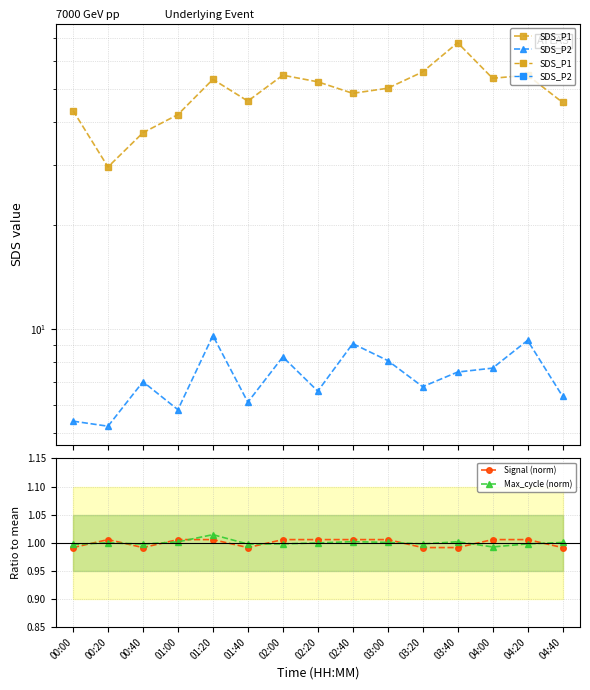

What is the value of the Signal (norm) point at the 8th from the left?

1.0